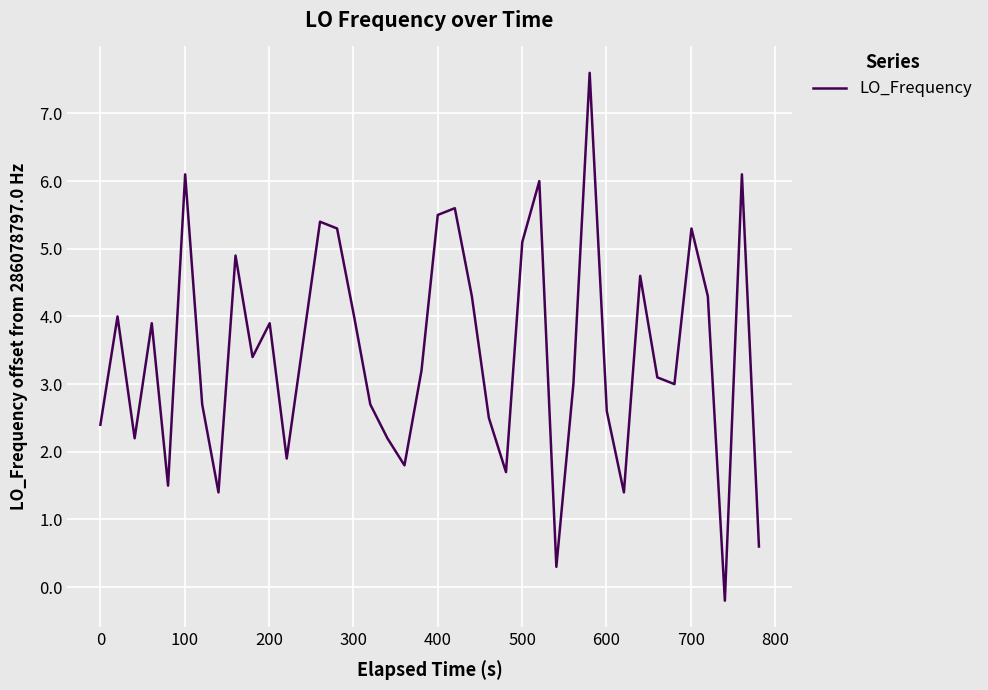

What is the greatest value displayed?

7.6